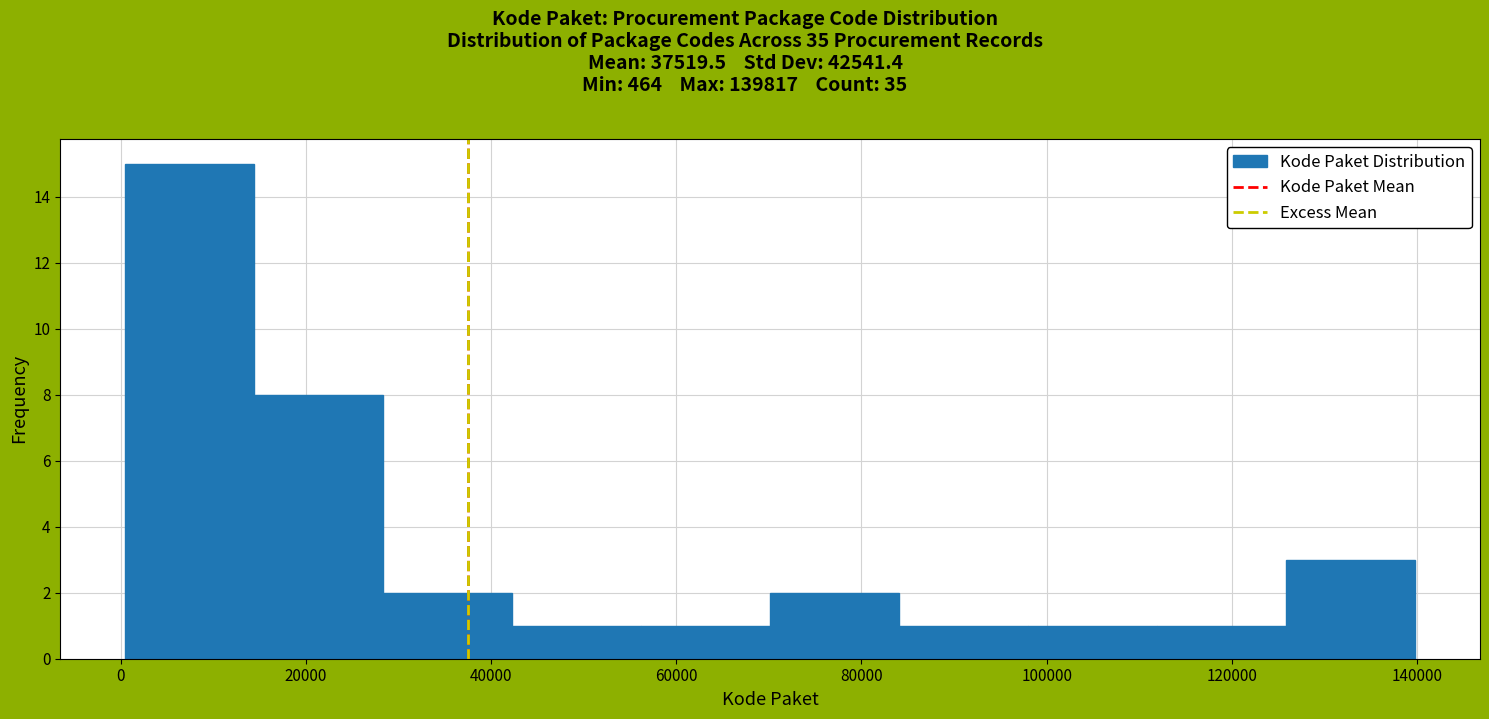

Reading left to right, list every bar in this chart as the range it spans on the x-axis followed by its height. Neither the bar edges nor the heights are printed on the chart, so give them approximately, as read against the axes.

0 to 14000: 15
14000 to 28000: 8
28000 to 42000: 2
42000 to 56000: 1
56000 to 70000: 1
70000 to 84000: 2
84000 to 98000: 1
98000 to 112000: 1
112000 to 126000: 1
126000 to 140000: 3